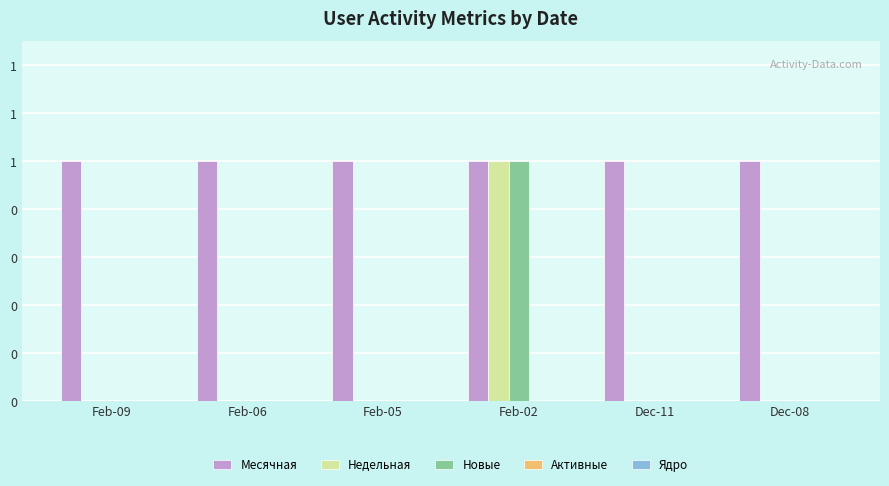

Are the bars horizontal?

No